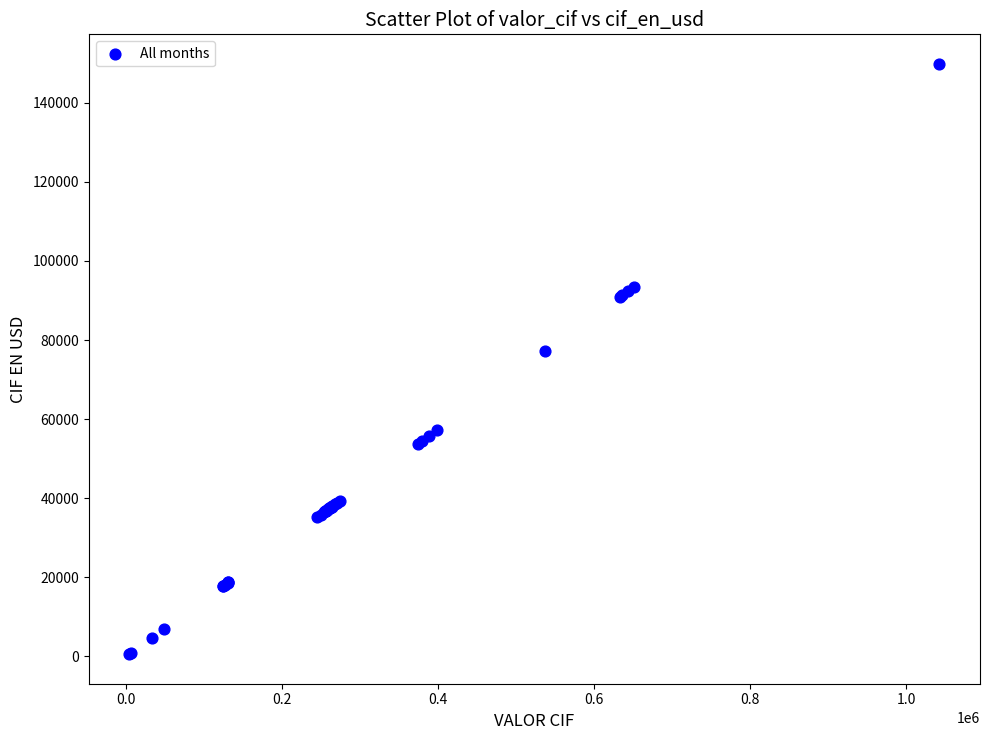

What Y value in the scatter plot is closest to 75194?

77163.5